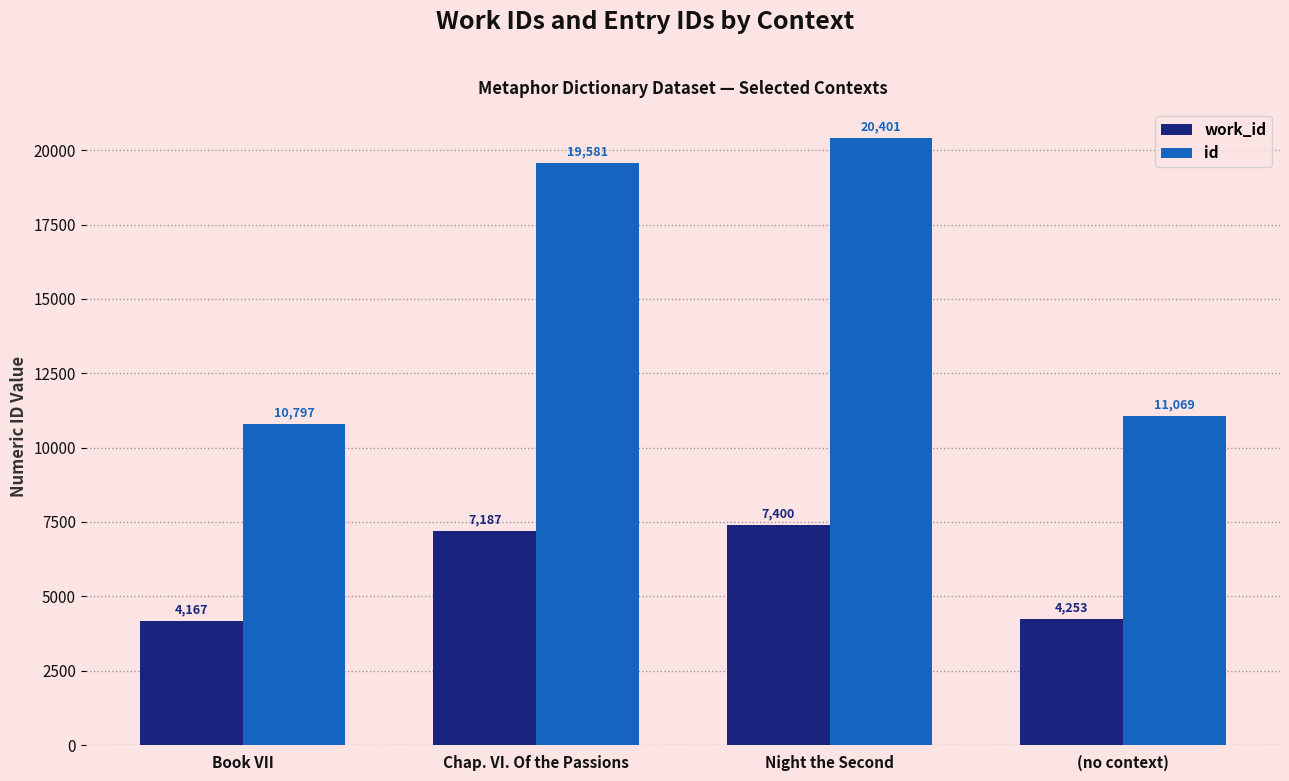

Where is id nearest to the value 15599?

Chap. VI. Of the Passions